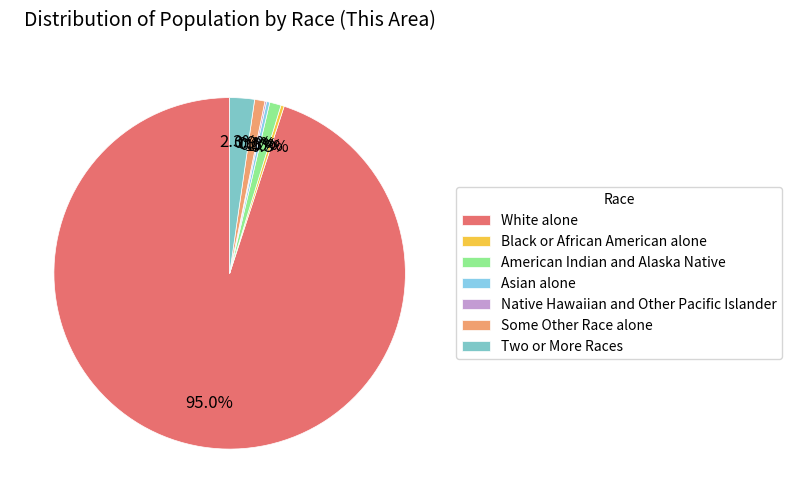

Approximately how many times larger is the value at Black or African American alone compared to Native Hawaiian and Other Pacific Islander?

2.0